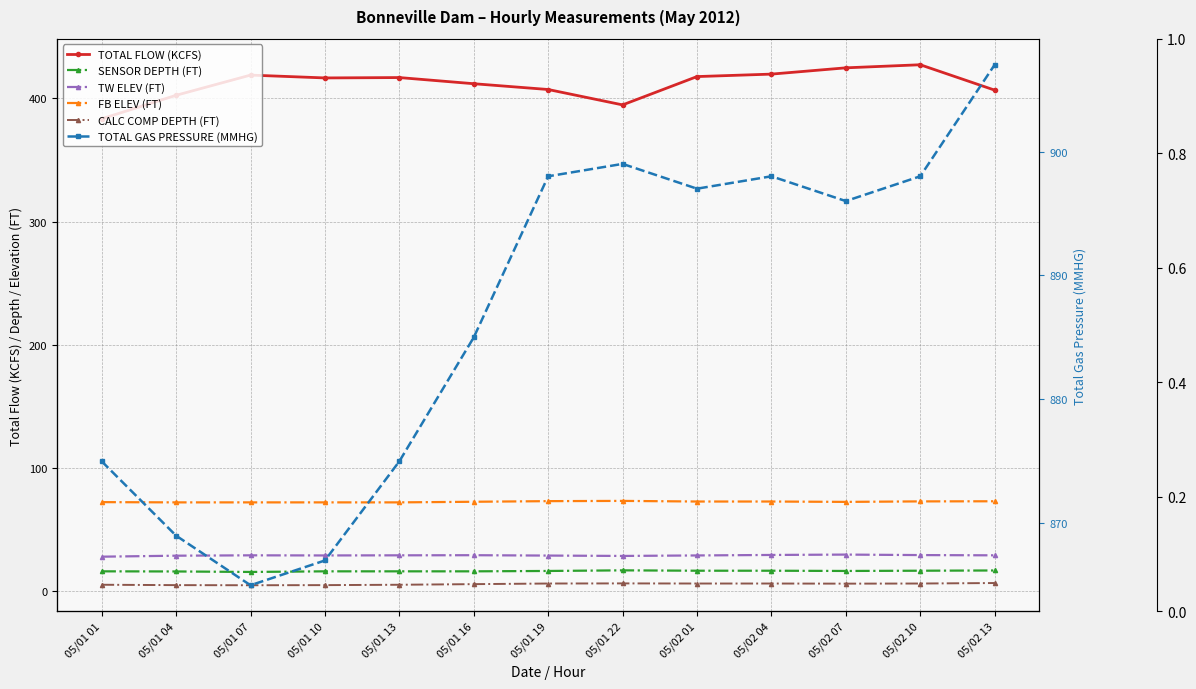

In CALC COMP DEPTH (FT), how many points are higher than both neighbors (excluding endpoints)?

1